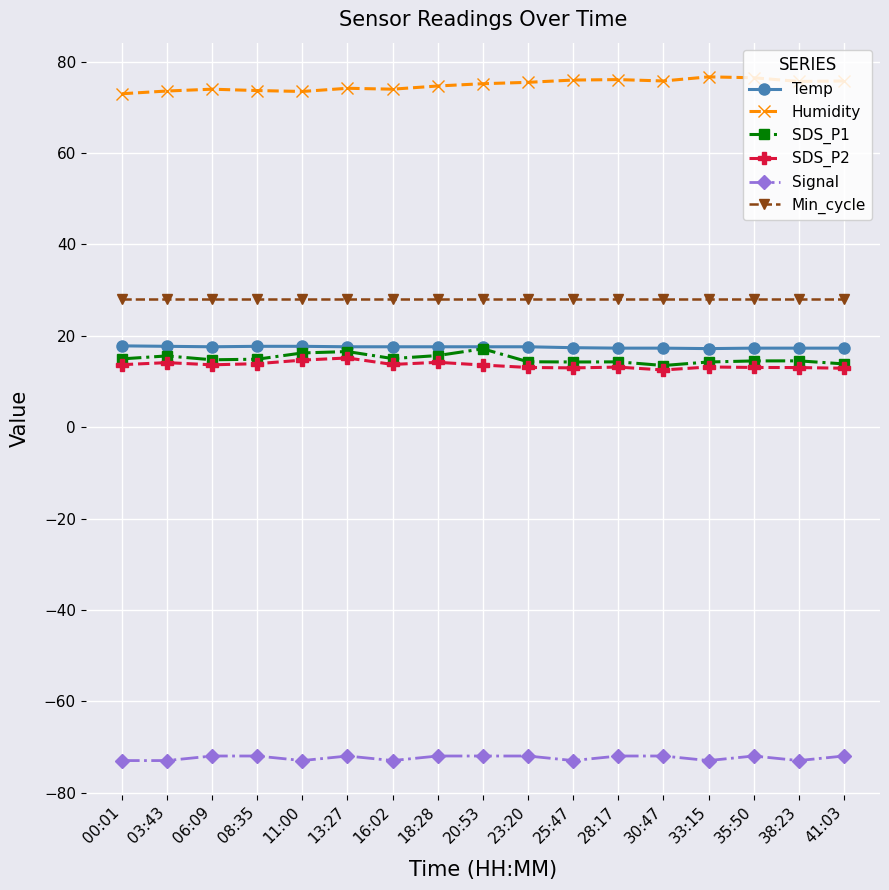

What is the maximum value shown in the chart?

76.7